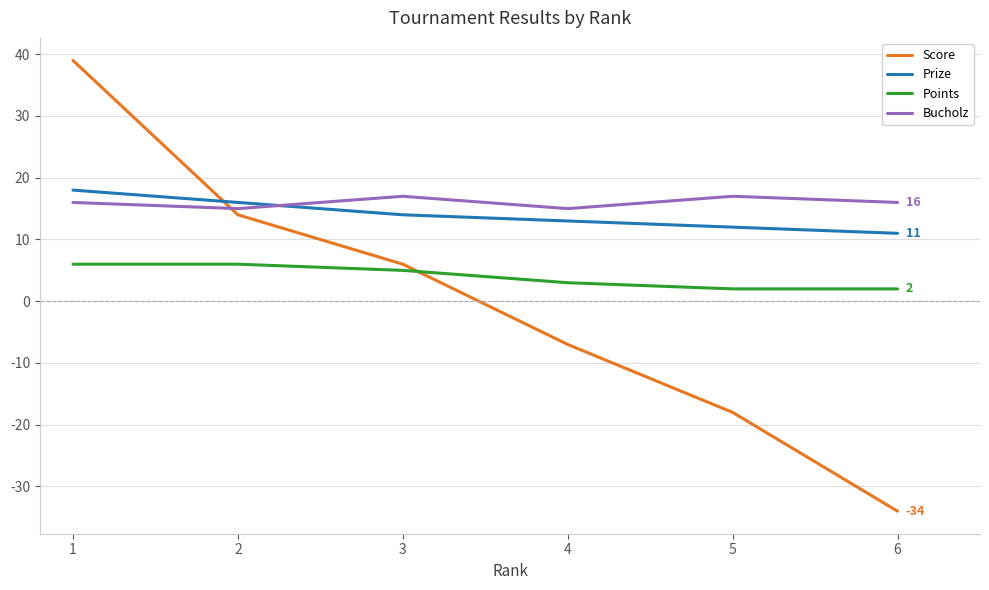

Count the Prize values in the range 12 to 16.

4